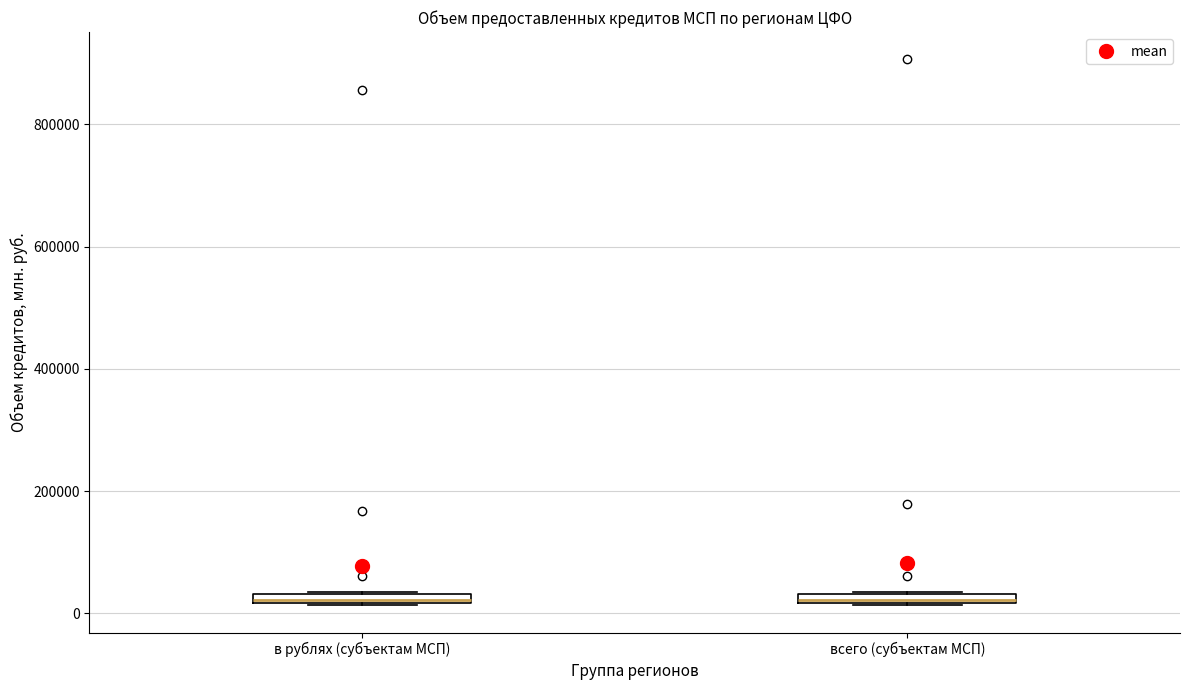

Where is the lower edge of the box for в рублях (субъектам МСП) on the y-axis? The values are not printed on the chart, so give them approximately, as read against the axis.

20000